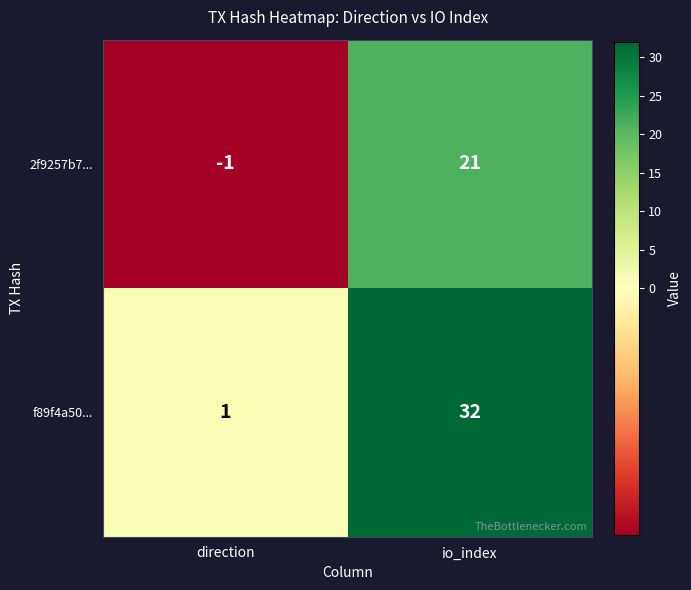

Reading left to right, list all the values displayed in this chart.

2f9257b7...: direction=-1	io_index=21
f89f4a50...: direction=1	io_index=32